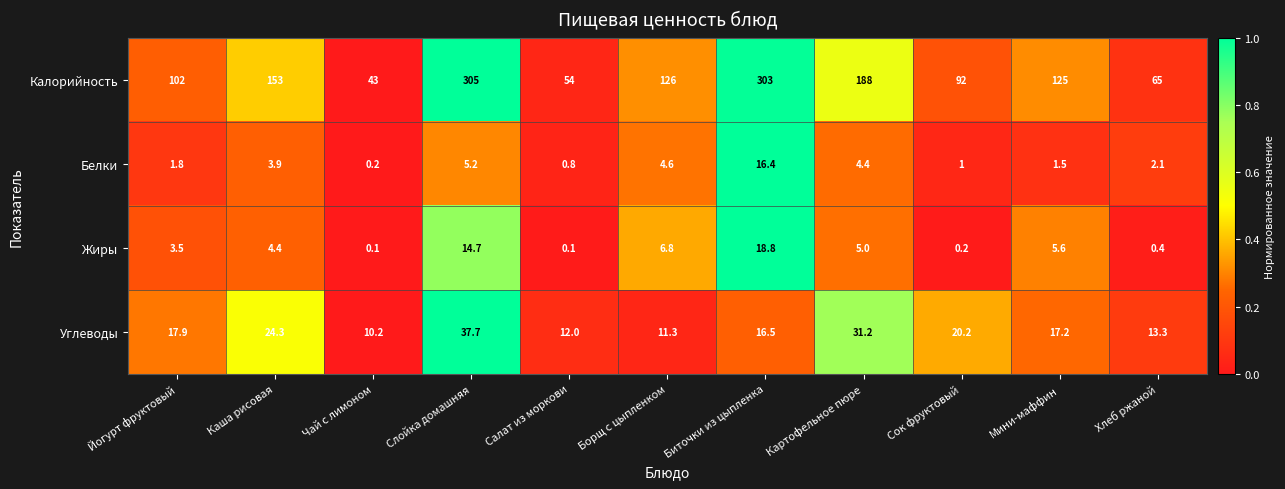

What is the lowest value of the Углеводы series?

10.2